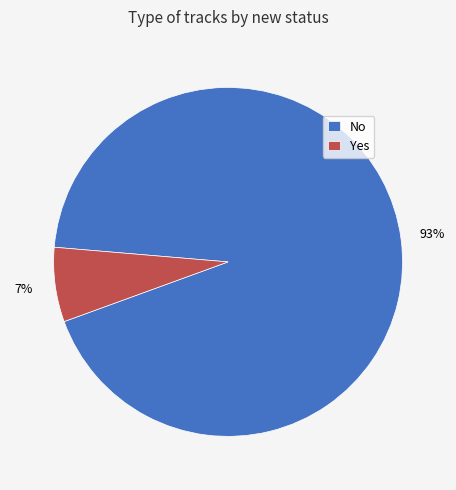

True or false: No accounts for 93% of the total.

True